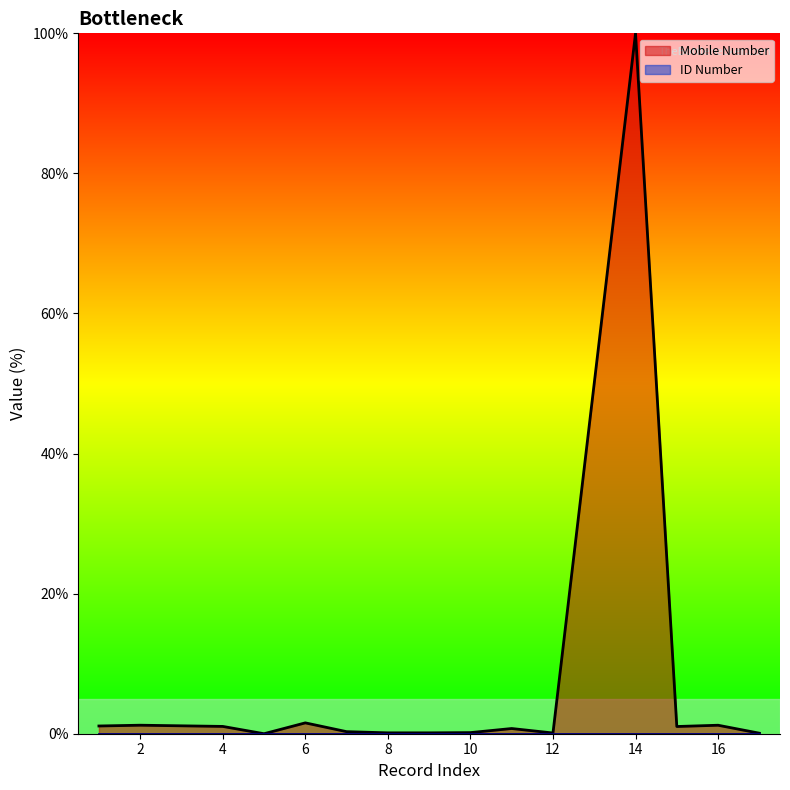

Is it true that the value at 2 is 0.7?

False